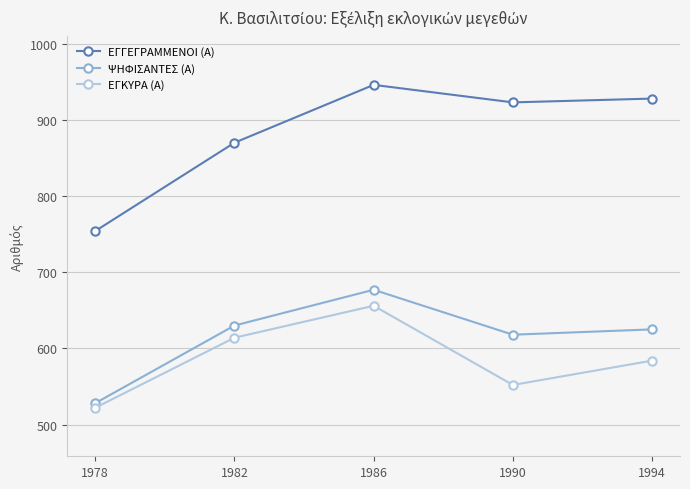

Which category has the highest value across all series?

1986